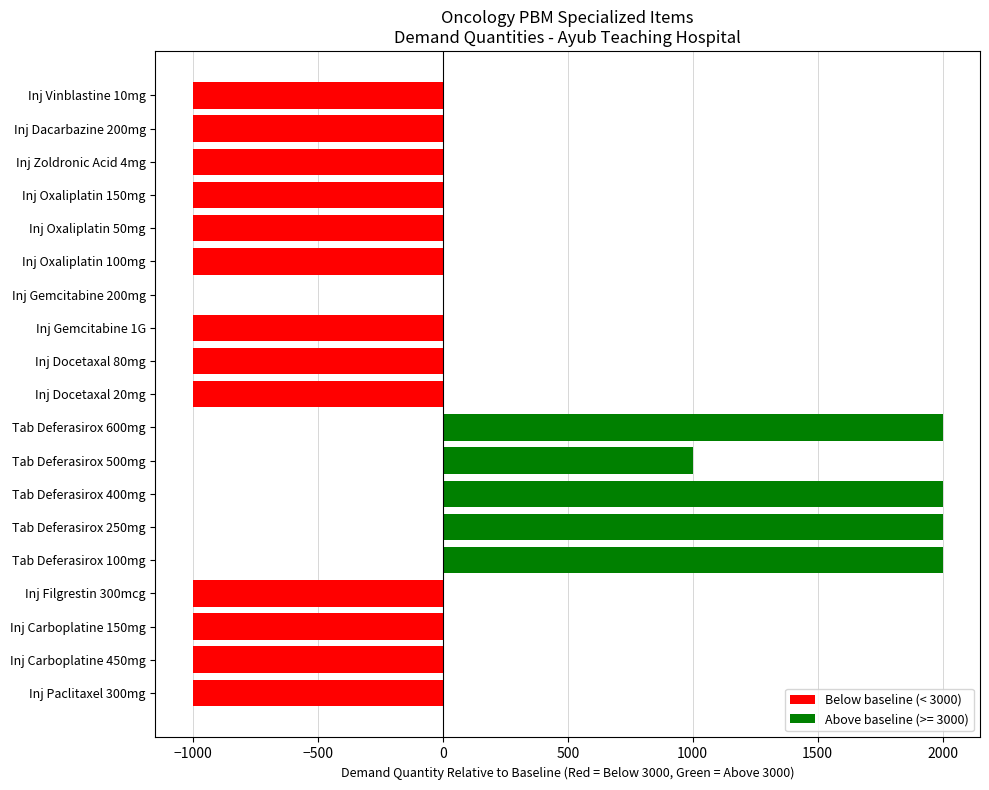

What is the approximate value at Inj Filgrestin 300mcg?

-1000